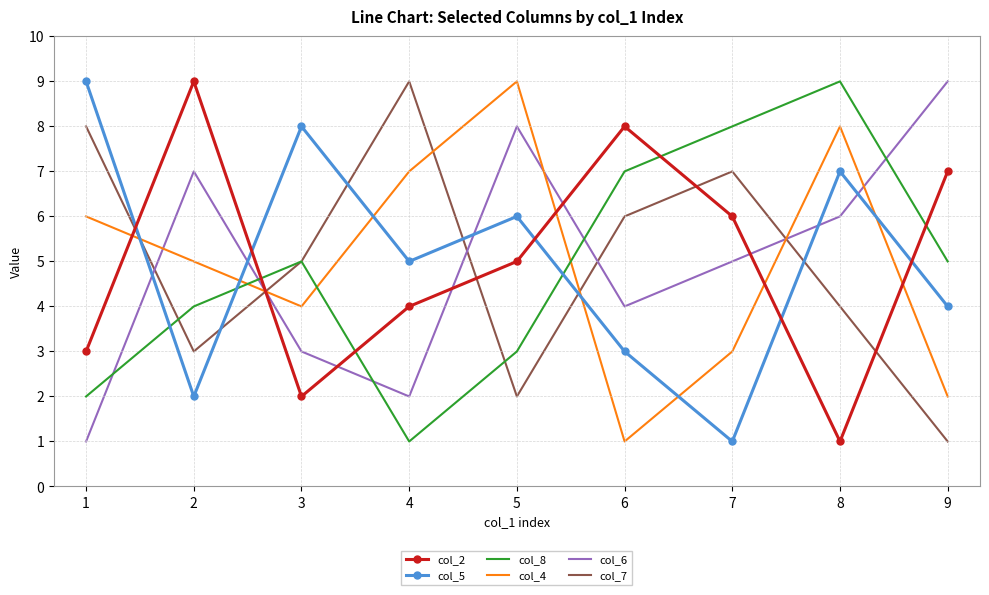

How many times do col_2 and col_5 cross each other?

5